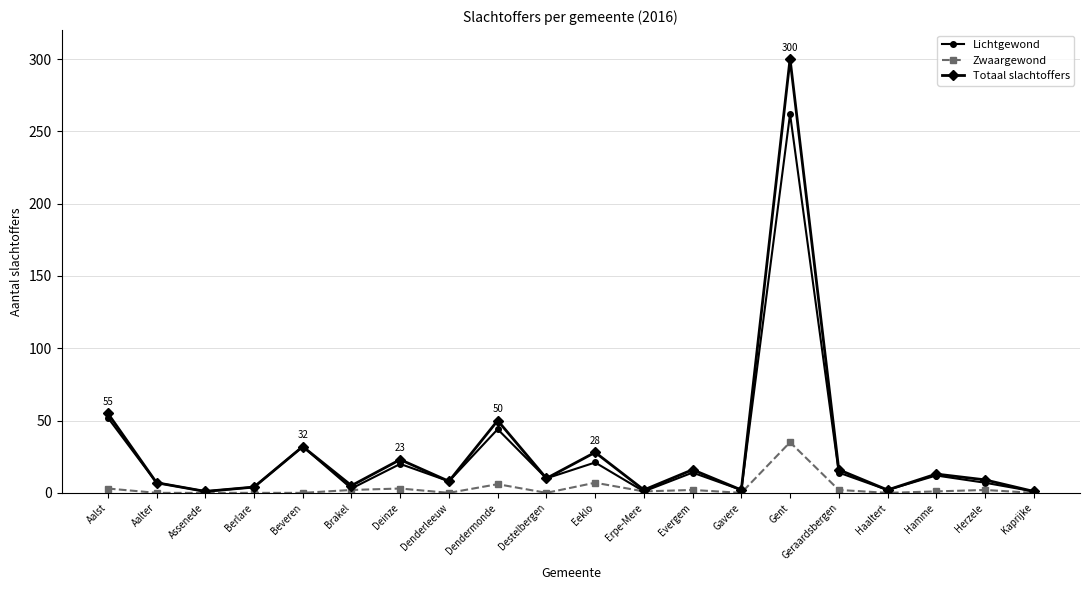

Is the value of Lichtgewond at Beveren greater than the value of Zwaargewond at Aalst?

Yes